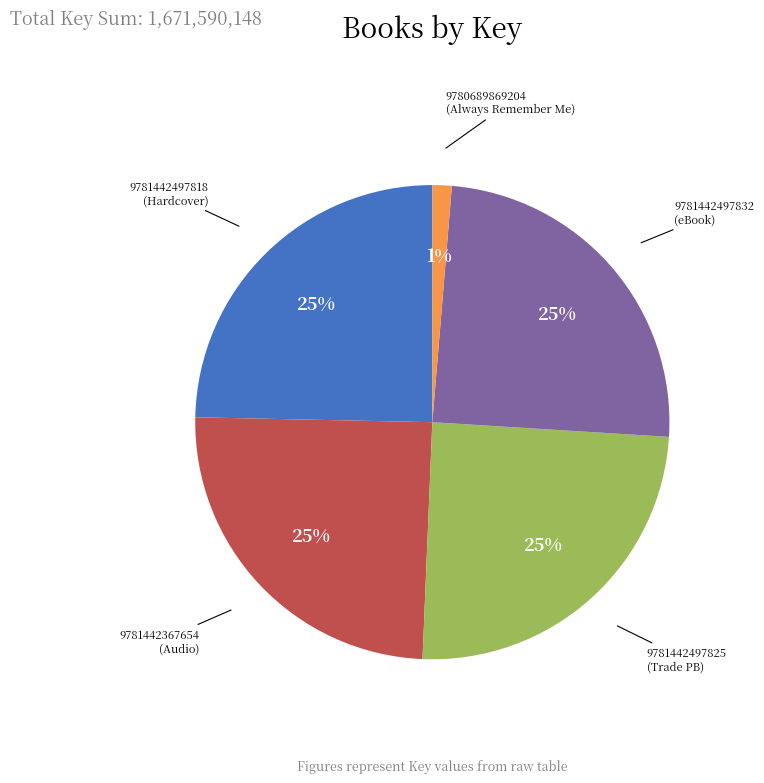

Is it true that 9780689869204 is 11% of the pie?

False